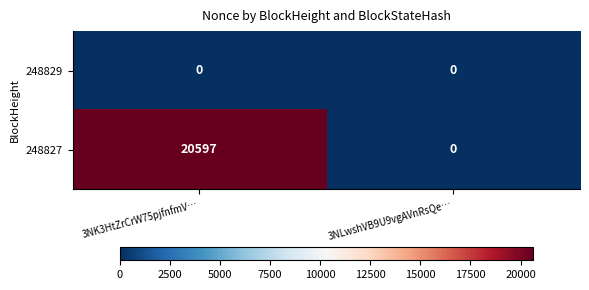

At which label is 248827 closest to 10298?

3NLwshVB9U9vgAVnRsQe…